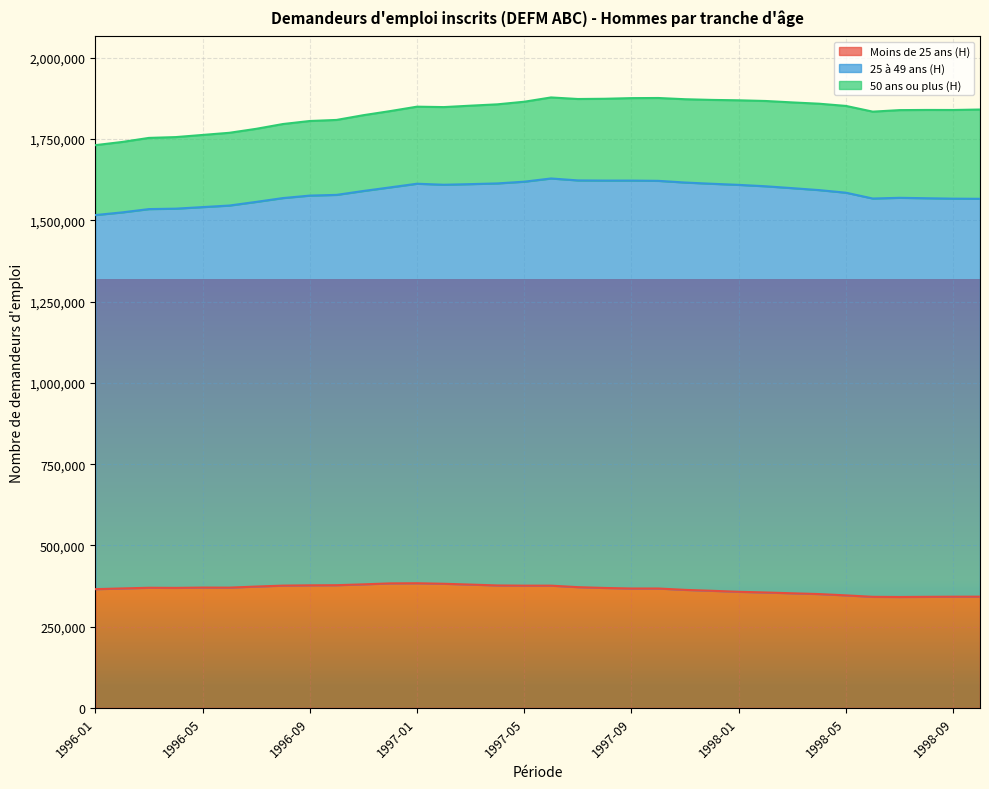

True or false: 25 à 49 ans (H) has a value of 2537427 at 1997-12.

False